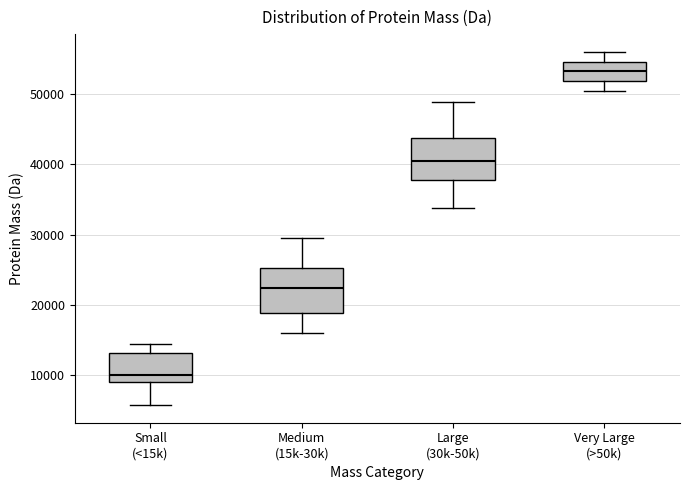

Which box has the lowest median line?

Small (<15k)